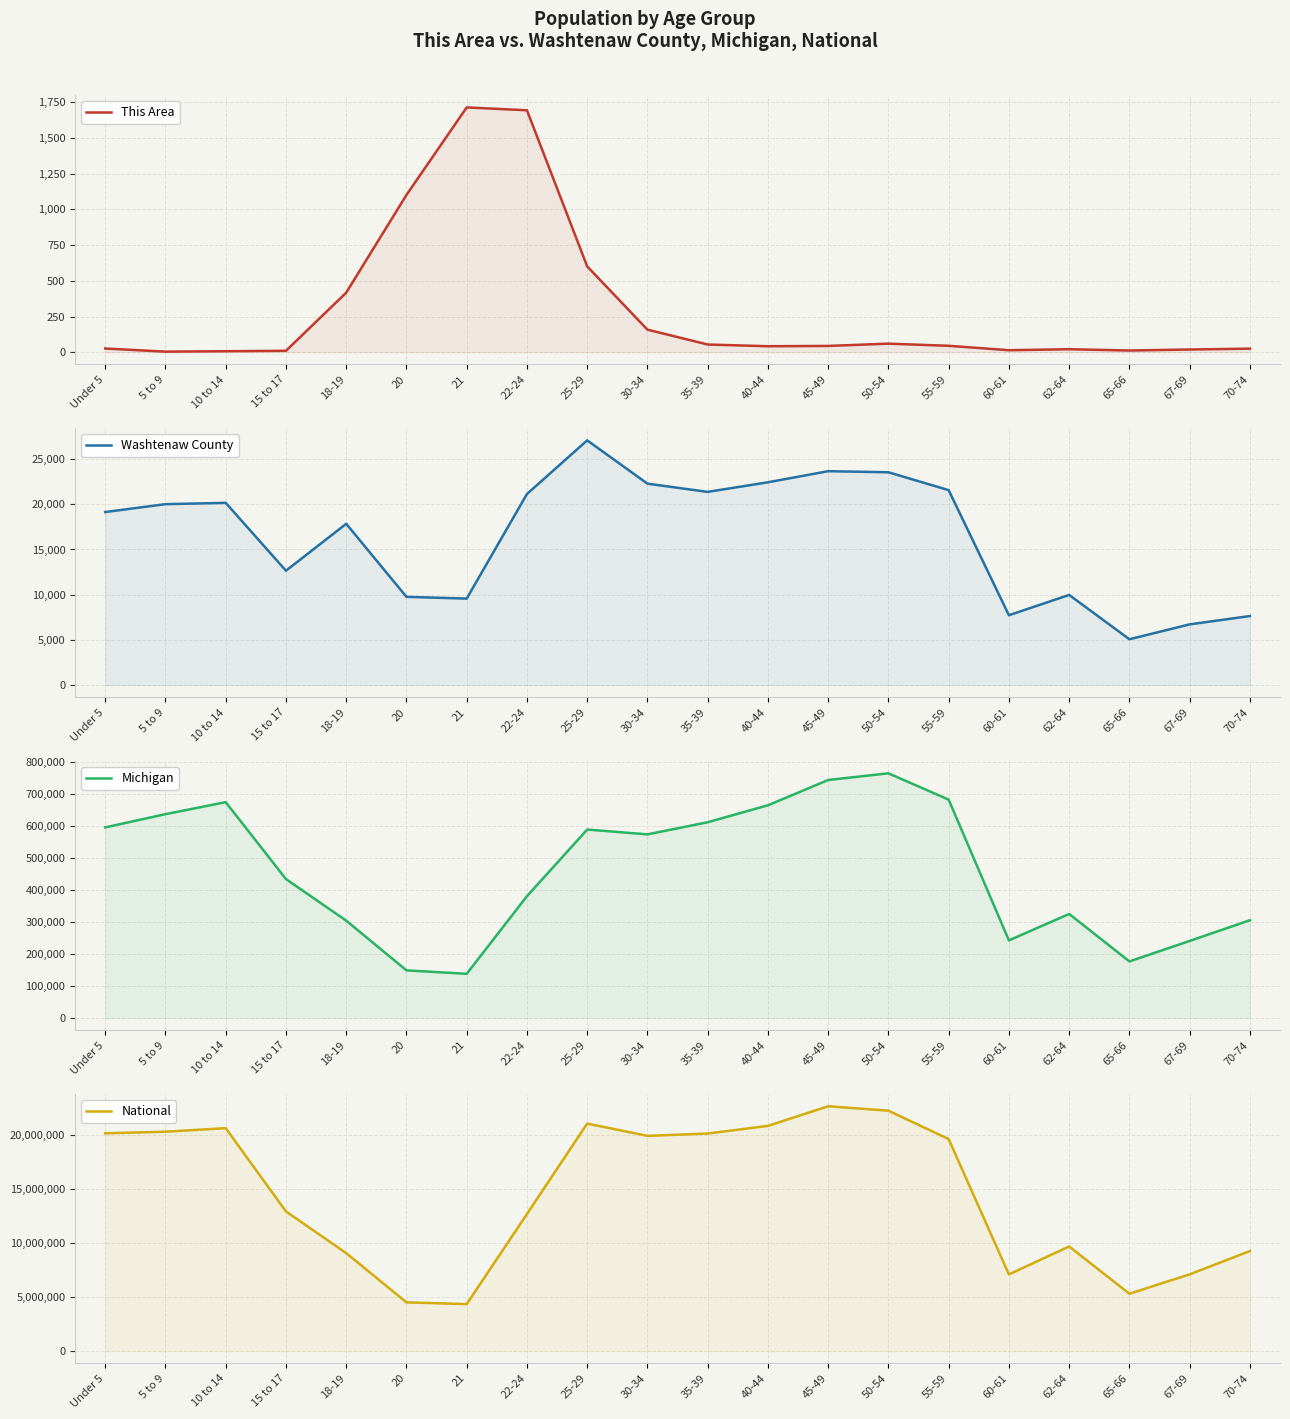

Between 10 to 14 and 45-49, which series saw the biggest shift?

National